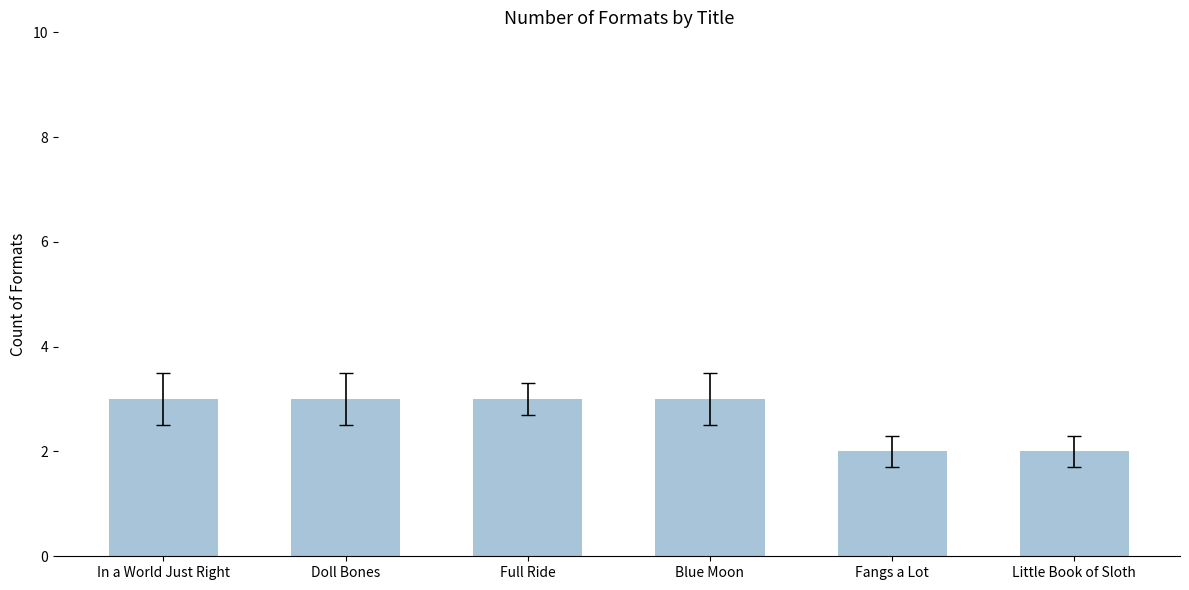

What position from the left is Doll Bones?

2